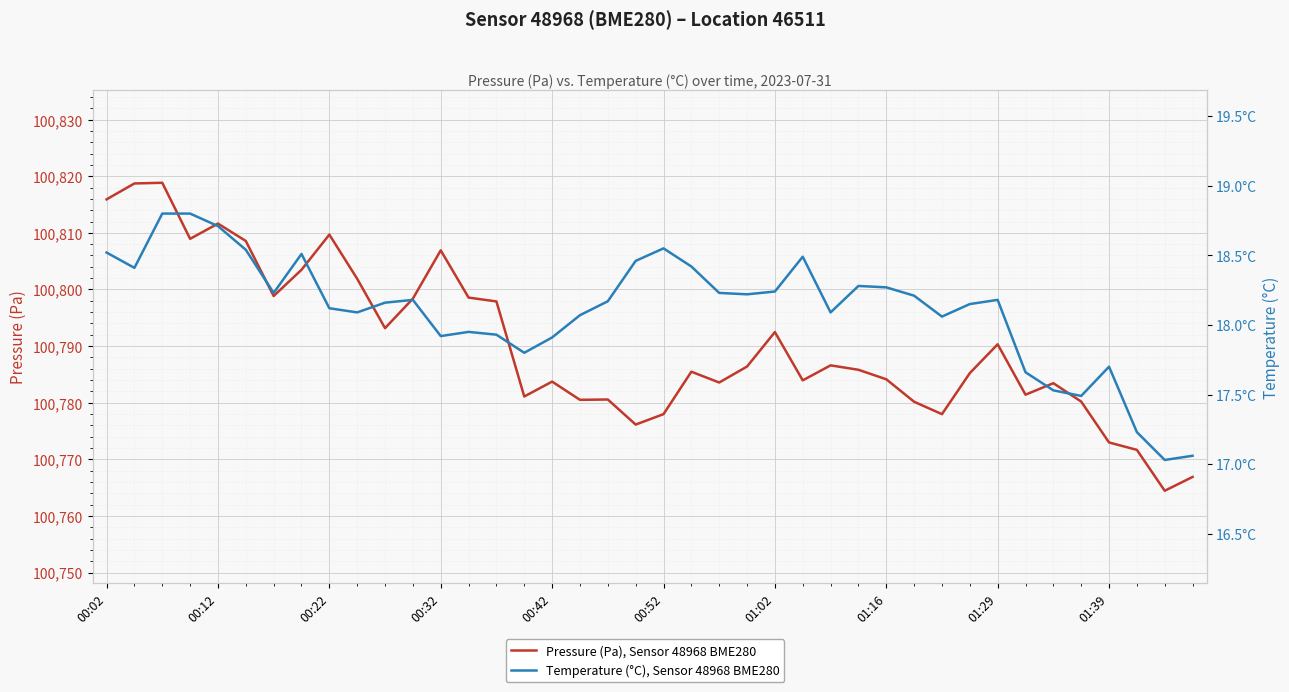

How many interior local valleys does the Pressure (Pa), Sensor 48968 BME280 series have?

11